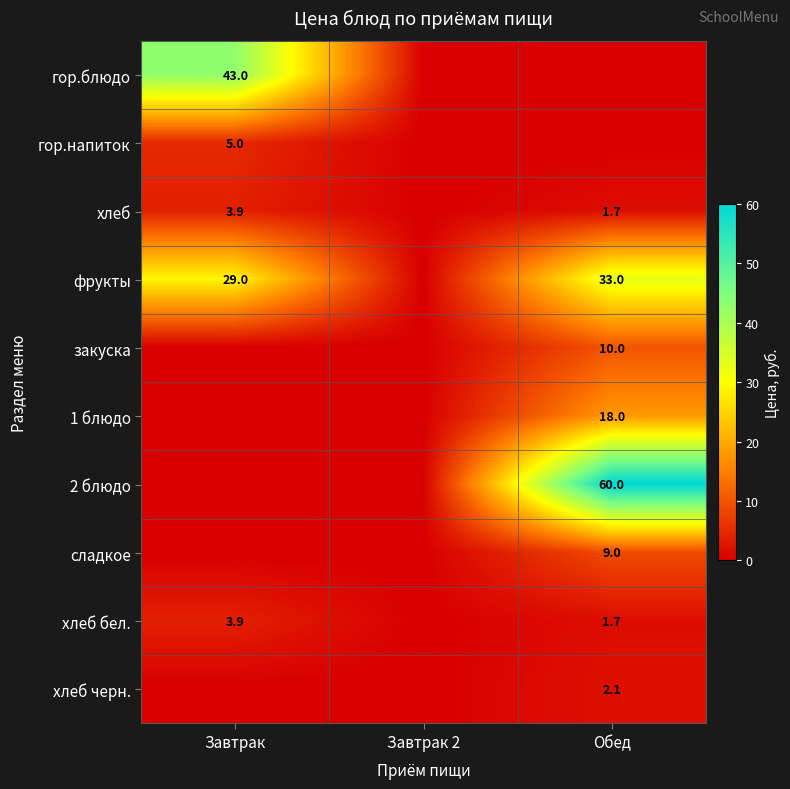

The value of 1 блюдо at Обед is 18.0. True or false?

True